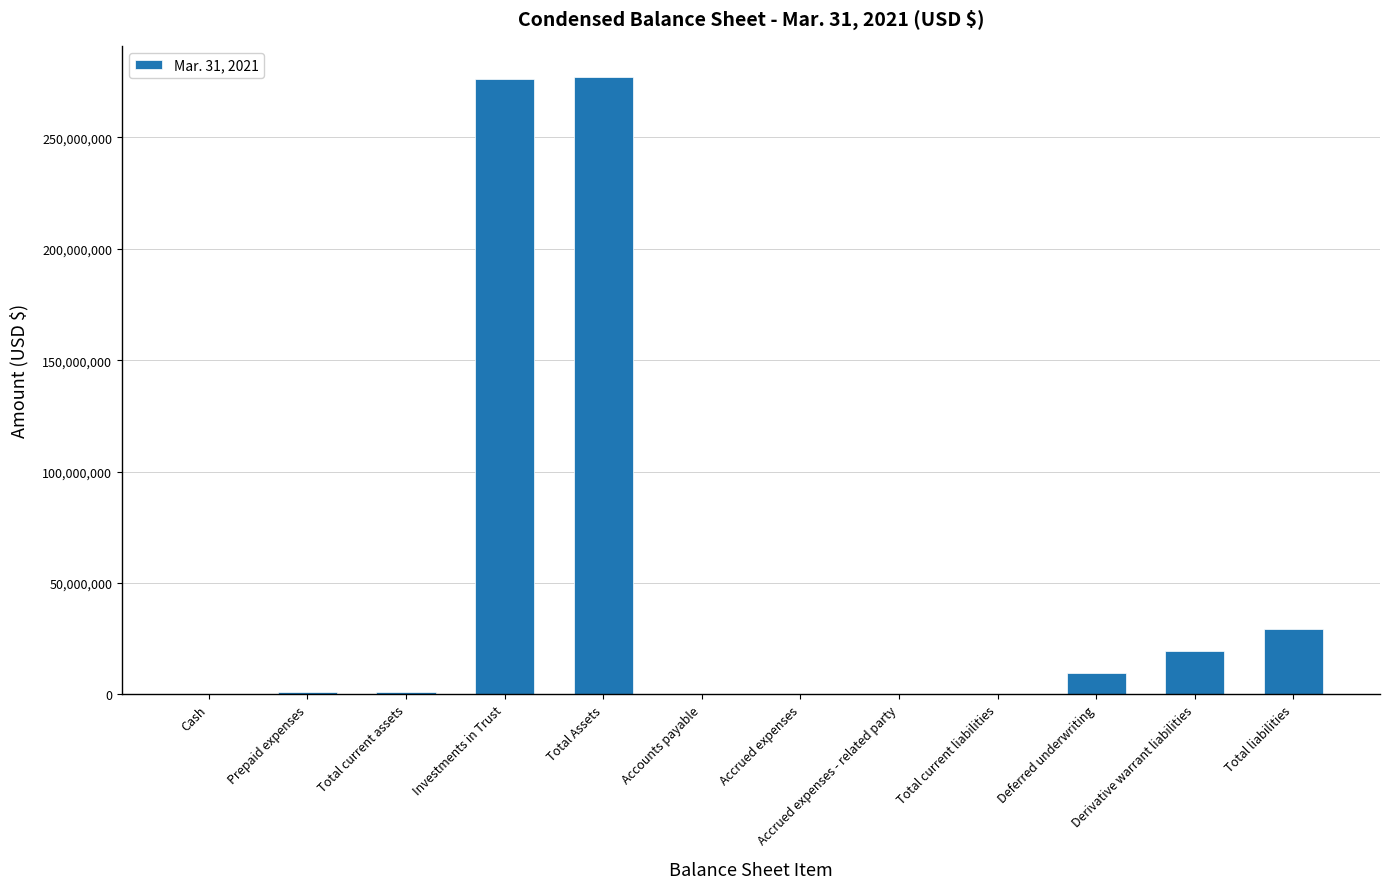

True or false: the data shows 133515 at Cash.

True